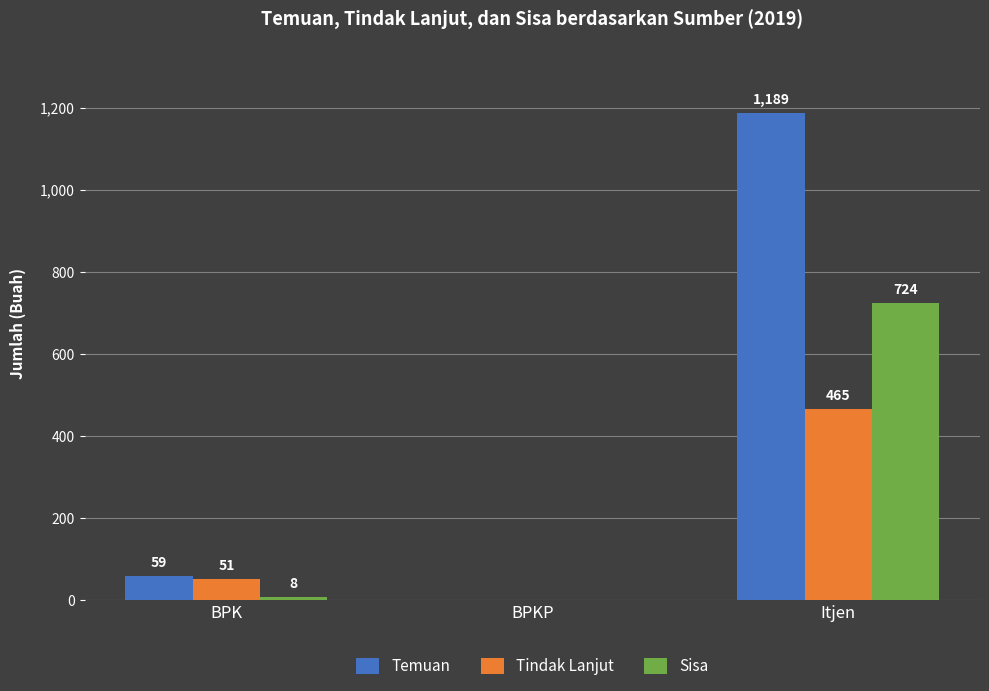

Where is Temuan nearest to the value 594?

BPK